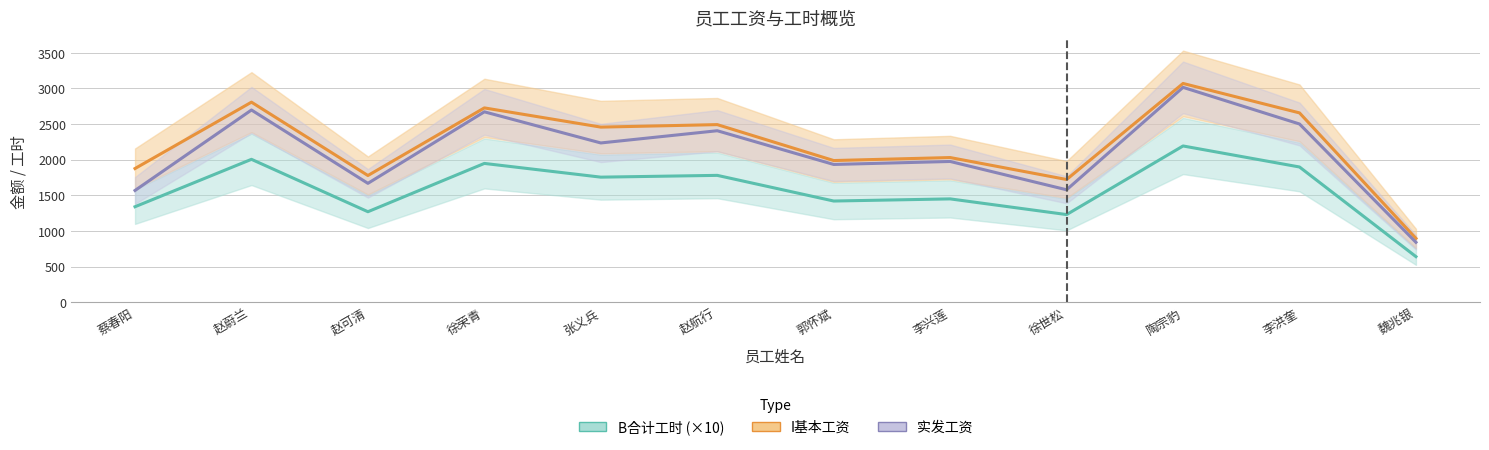

At which category is the sum across all series the highest?

陶宗豹